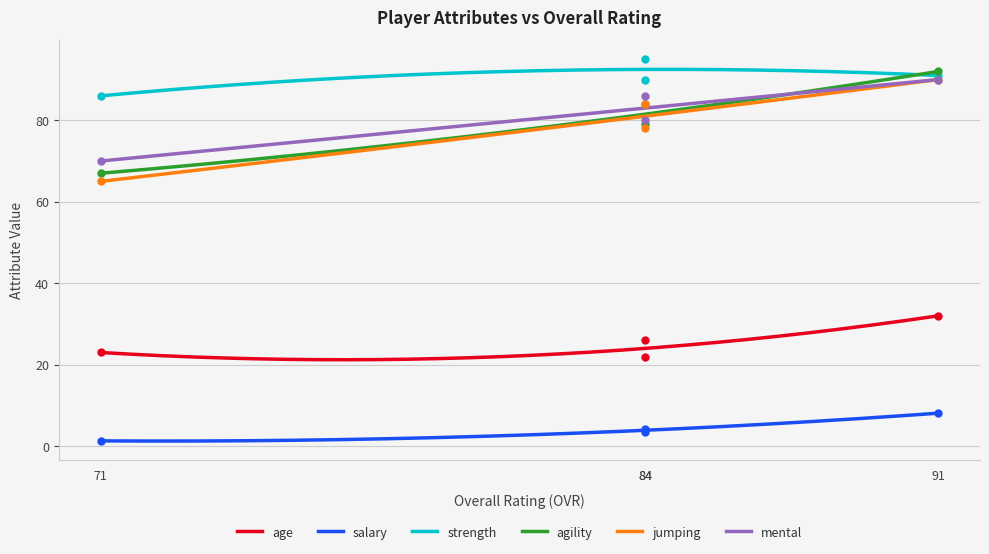

Which series changed the most between 71 and 91?

agility